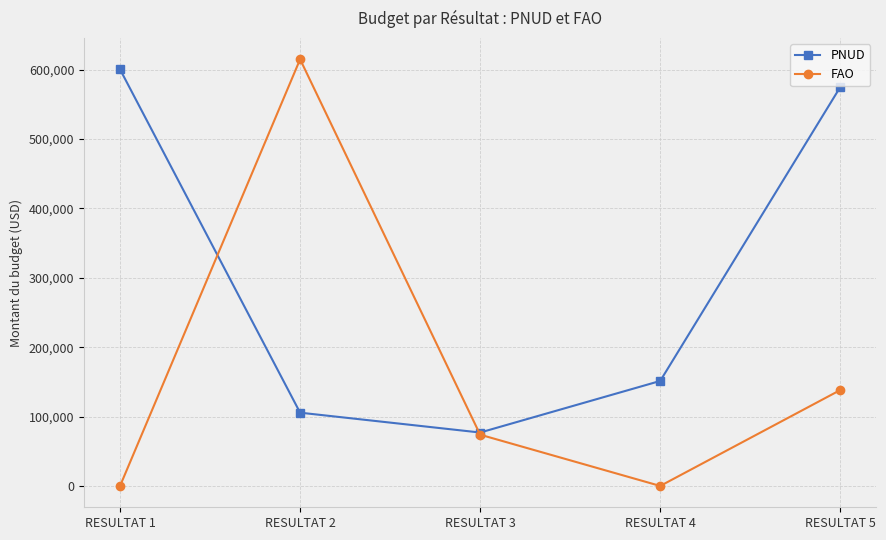

Reading left to right, extract all data points from this chart.

PNUD: 600430.7	105616.8	77000.0	151346.6	574951.7
FAO: 0.0	614999.0	73891.8	0.0	138212.0